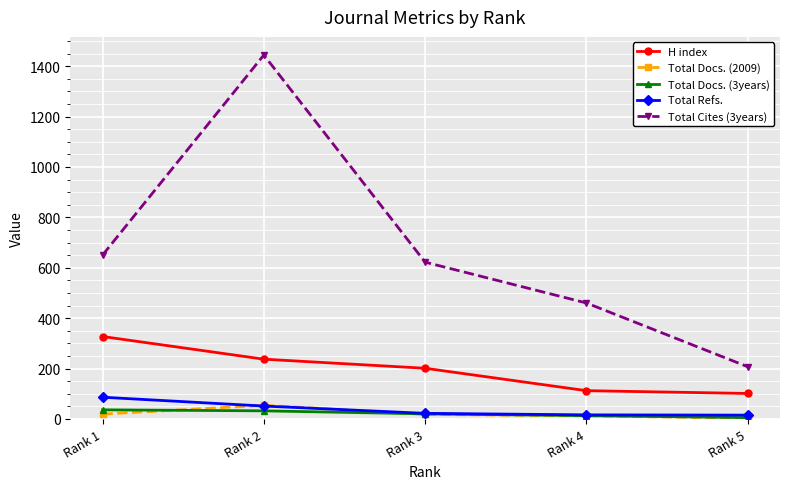

What is the lowest value of the H index series?

101